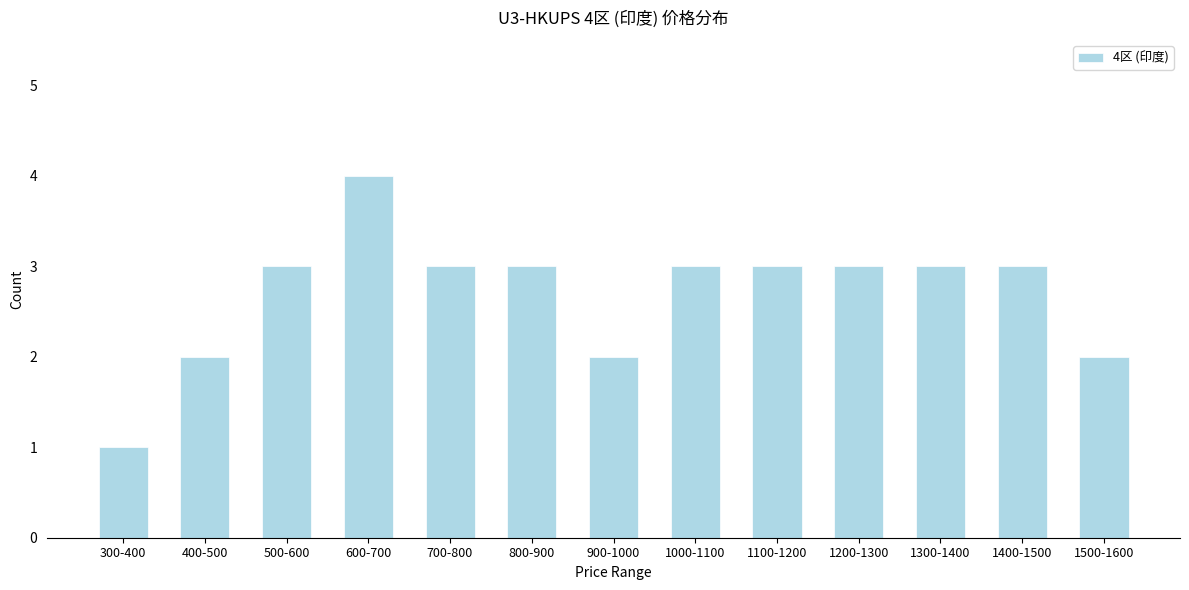

Reading left to right, what are all the values shown in this chart?

1	2	3	4	3	3	2	3	3	3	3	3	2